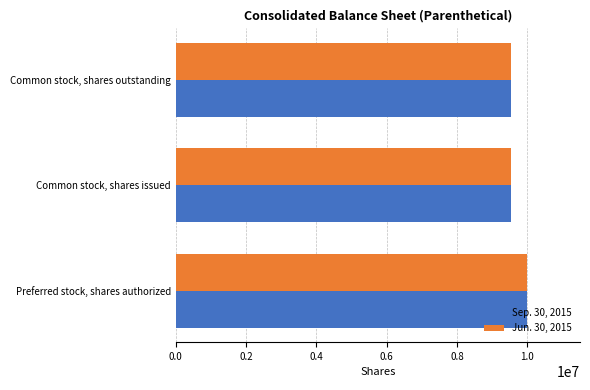

What is the sum of all Sep. 30, 2015 values?

29066580